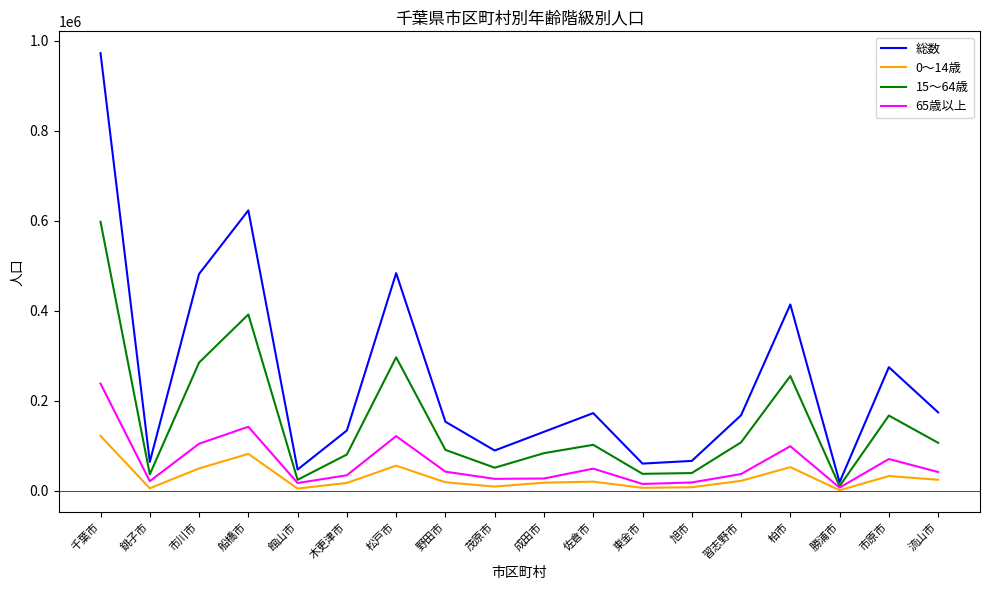

What is the difference between the highest and lowest values at 市原市?

241680